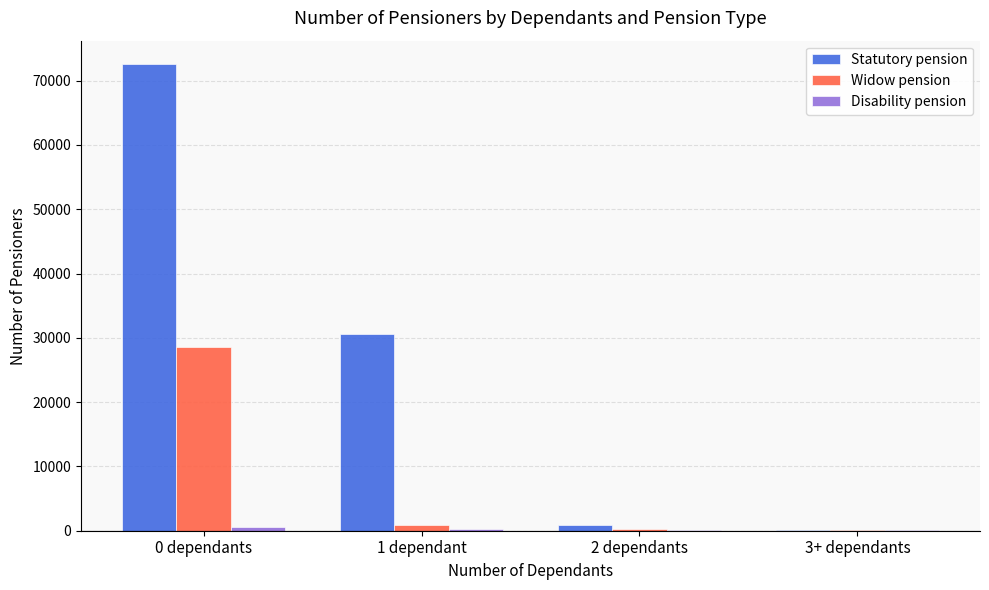

The value of Statutory pension at 1 dependant is 30615. True or false?

True